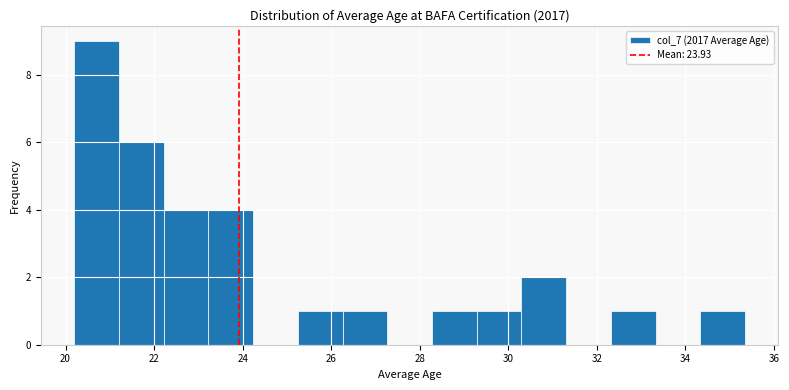

How tall is the bar that spans 28.2 to 29.2 on the x-axis? Neither the bar edges nor the heights are printed on the chart, so give them approximately, as read against the axes.

1